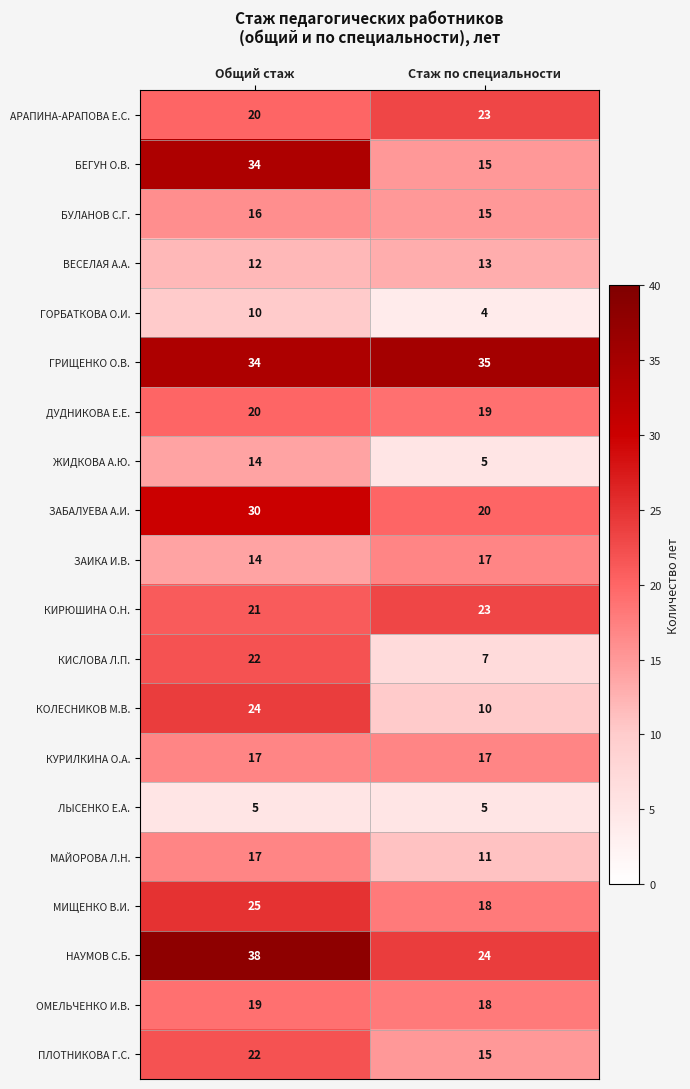

What value does the ПЛОТНИКОВА Г.С. series have at Общий стаж?

22